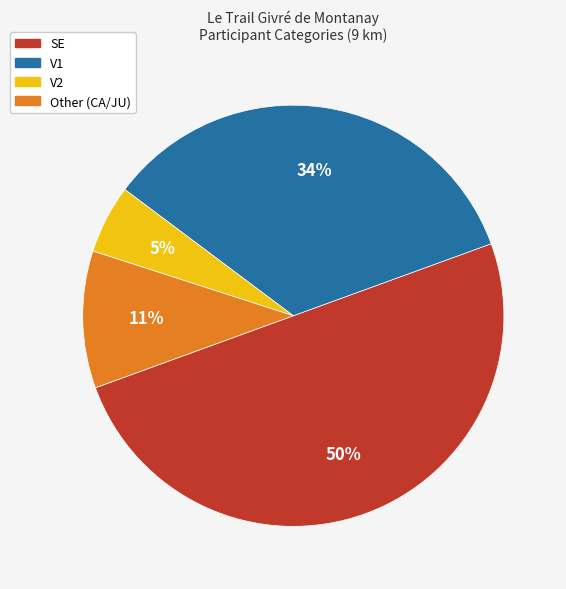

Count the number of slices in the pie.

4